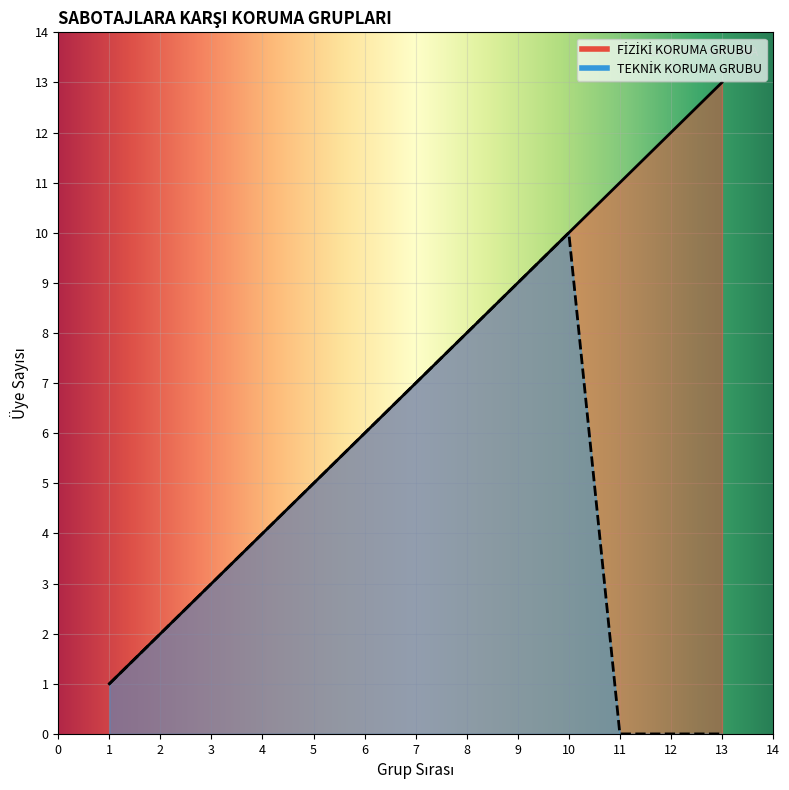

True or false: TEKNİK KORUMA GRUBU has a value of -5 at 13.

False